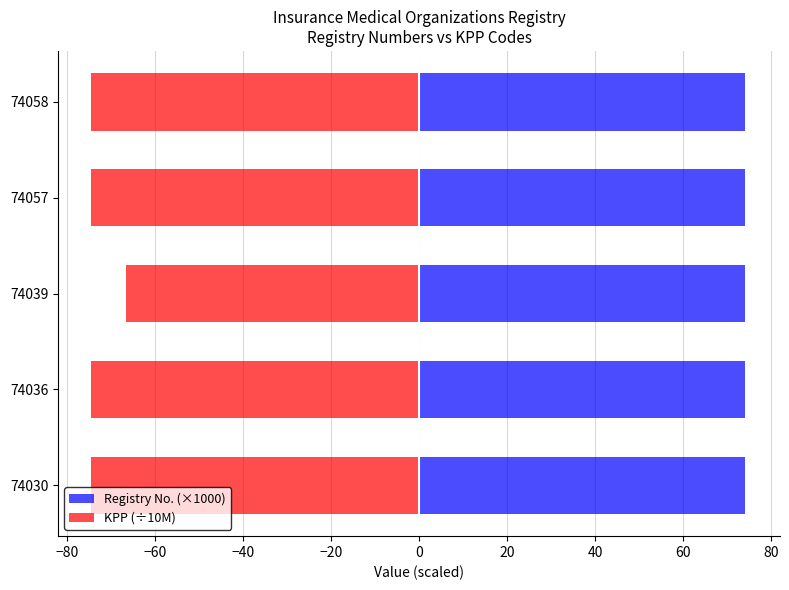

What is the value of the KPP (÷10M) bar at the 3rd from the left?

-66.7